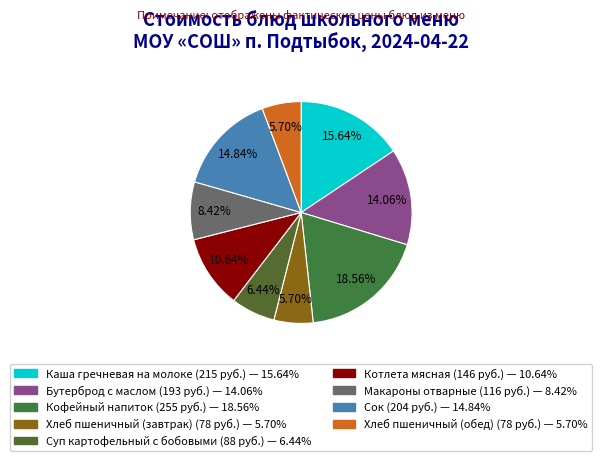

To the nearest percent, what percentage of the pie is Хлеб пшеничный (обед)?

6%